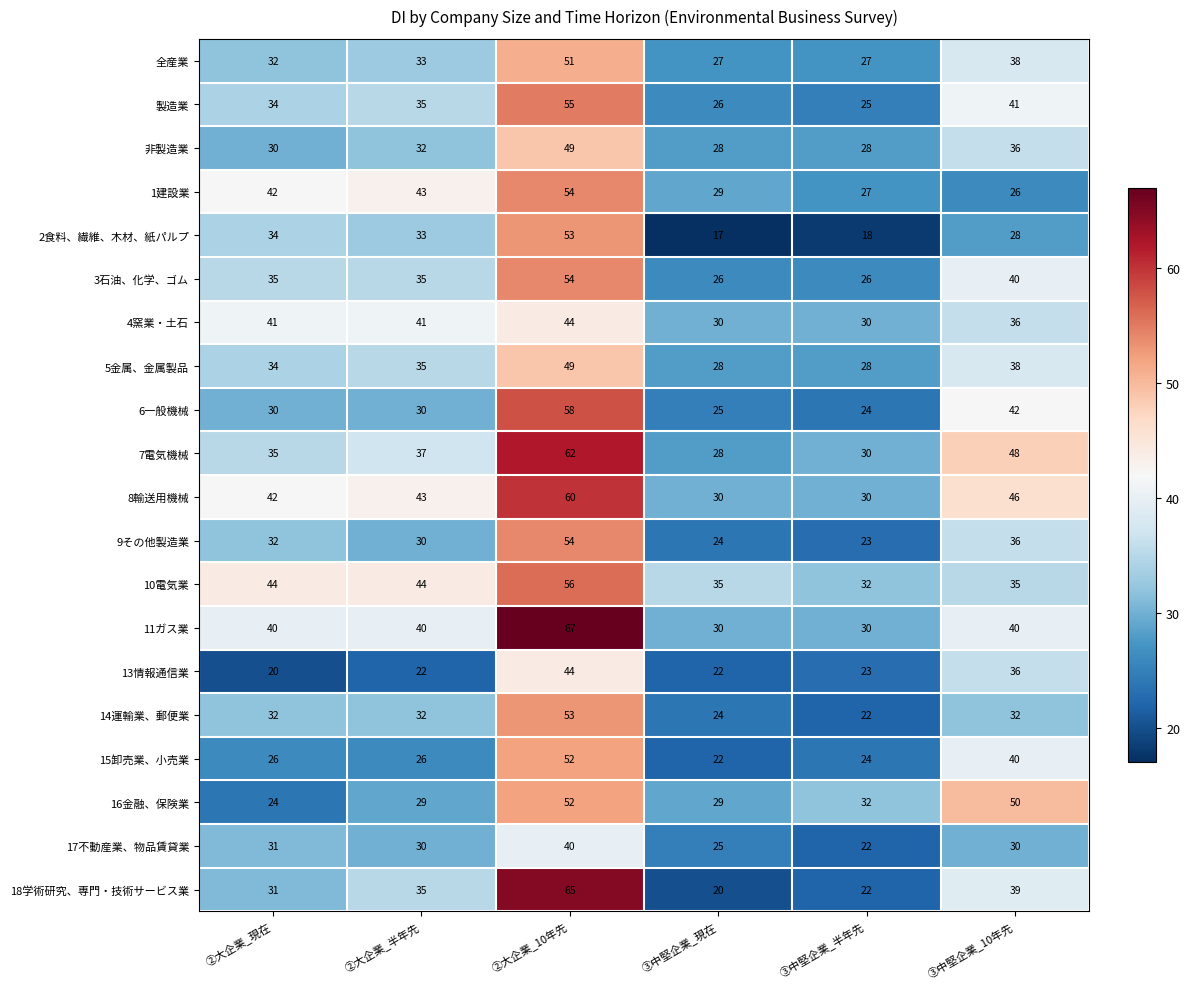

What is the difference between the maximum and second lowest values in the 7電気機械 series?

32